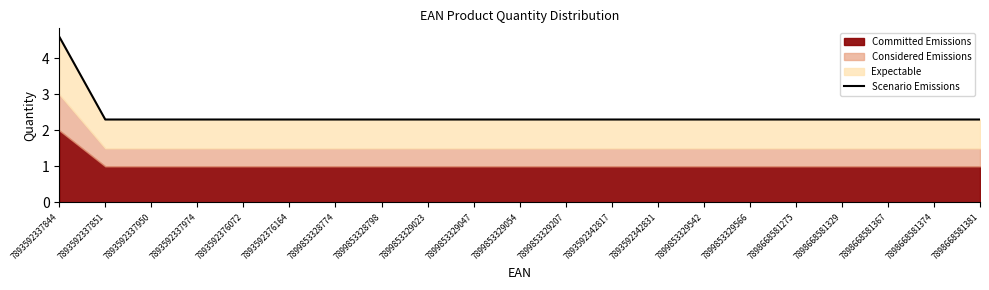

How many lines are shown in the chart?

1